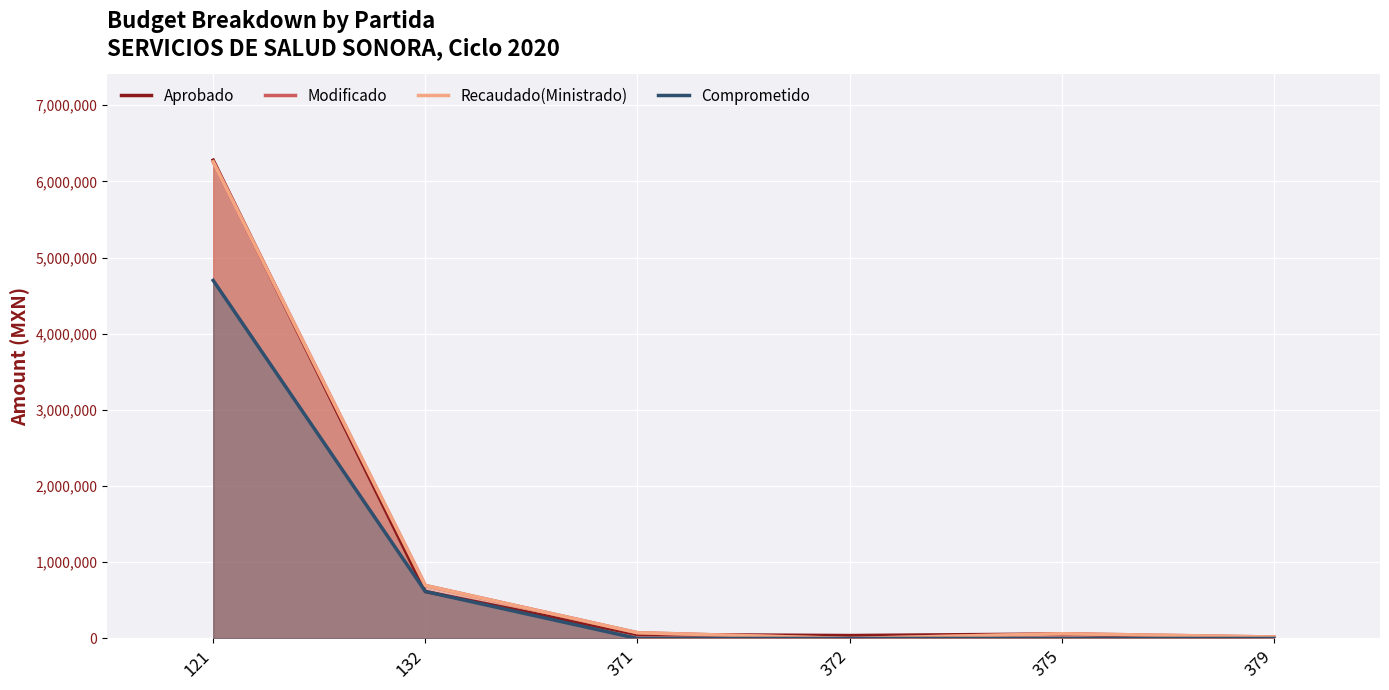

At which label does Recaudado(Ministrado) reach its minimum?

372